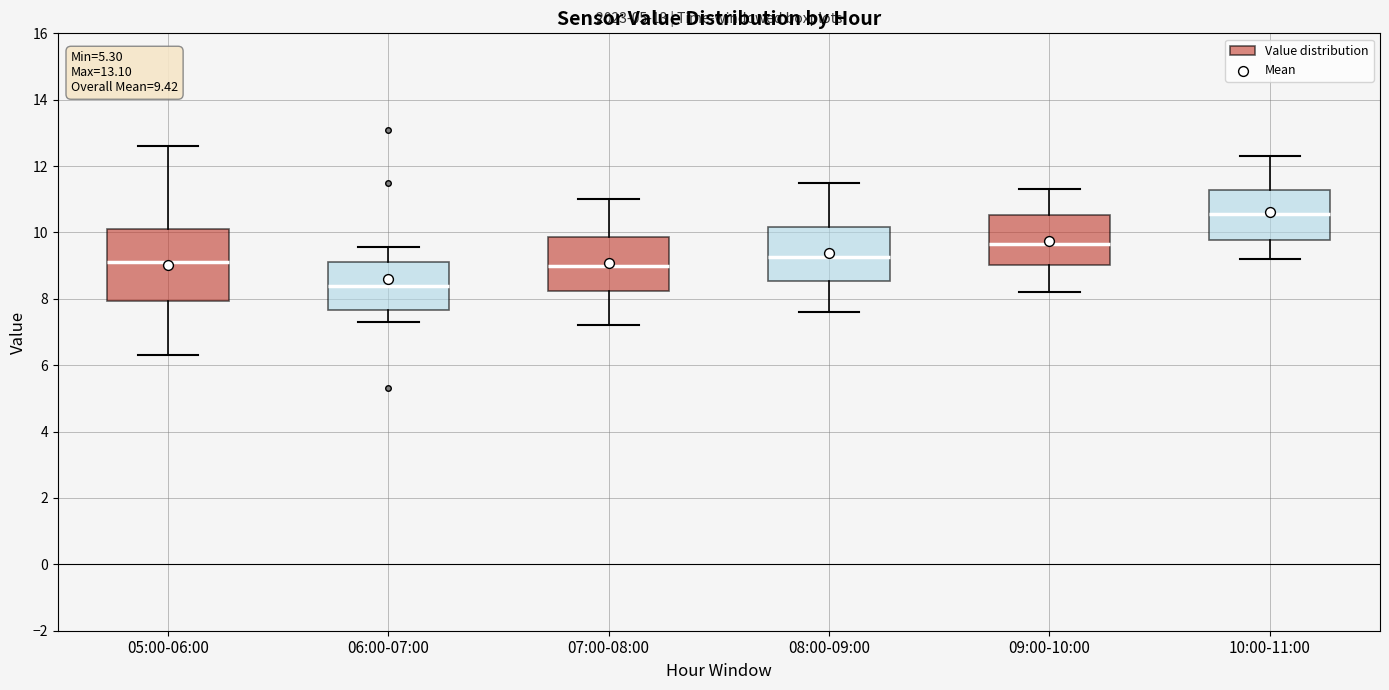

Which box has the lowest median line?

06:00-07:00